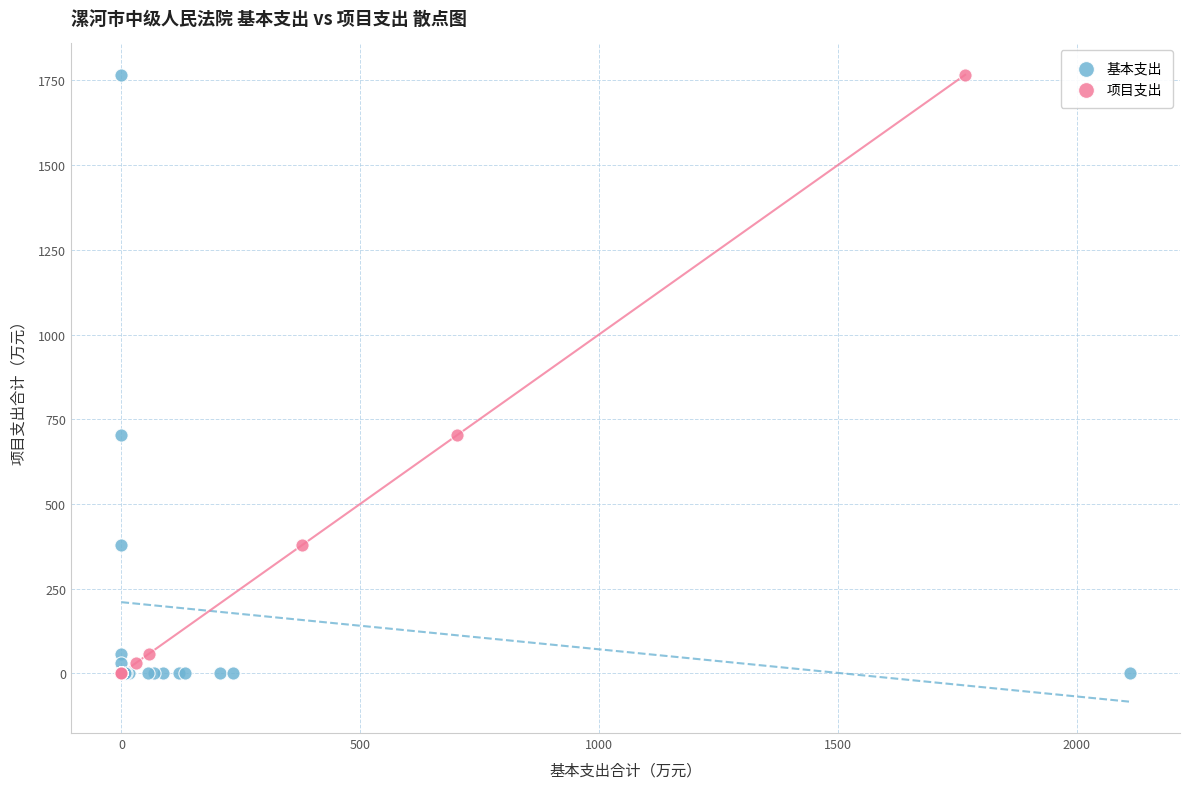

What are all the series names shown in the legend?

基本支出, 项目支出